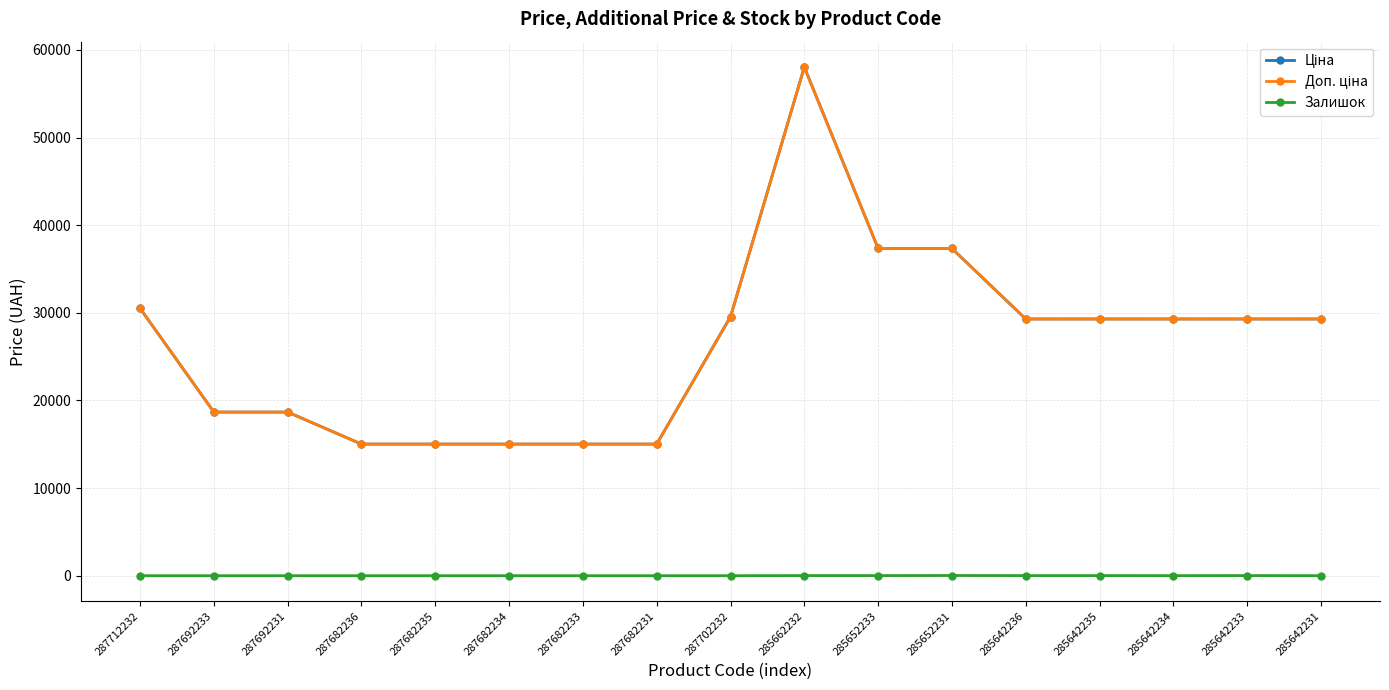

What is the average value of the Доп. ціна series?

26570.5